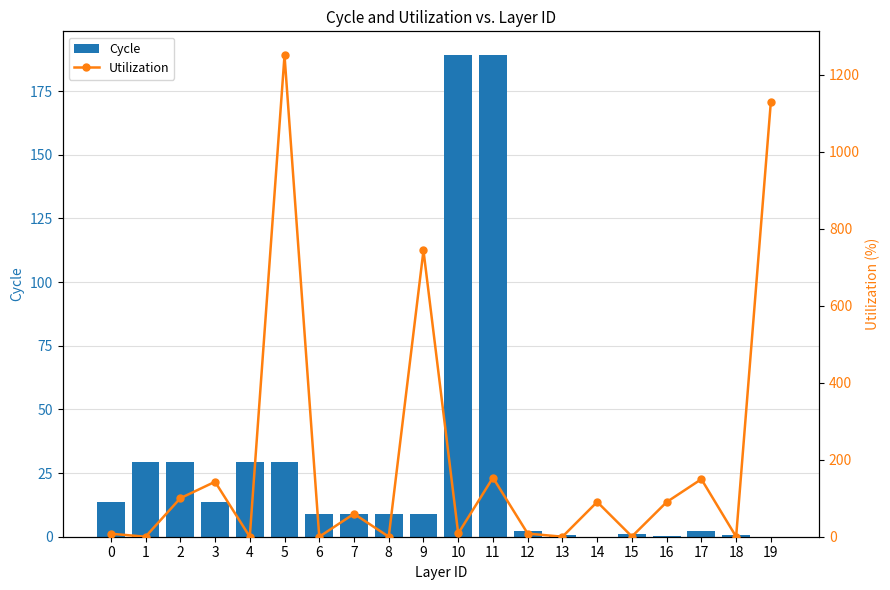

Is the value of Cycle at 18 greater than the value of Utilization at 3?

No